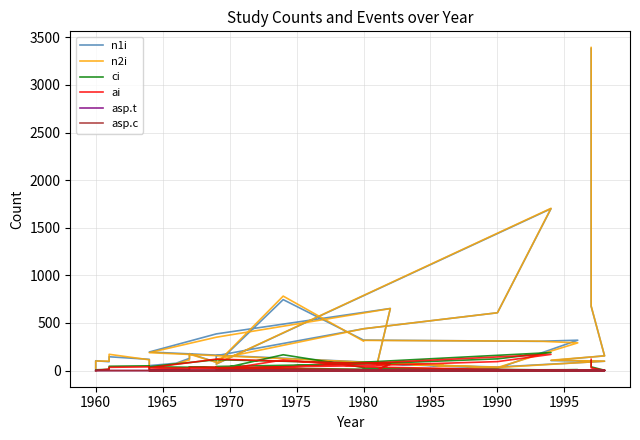

What is the highest value of the asp.t series?

1